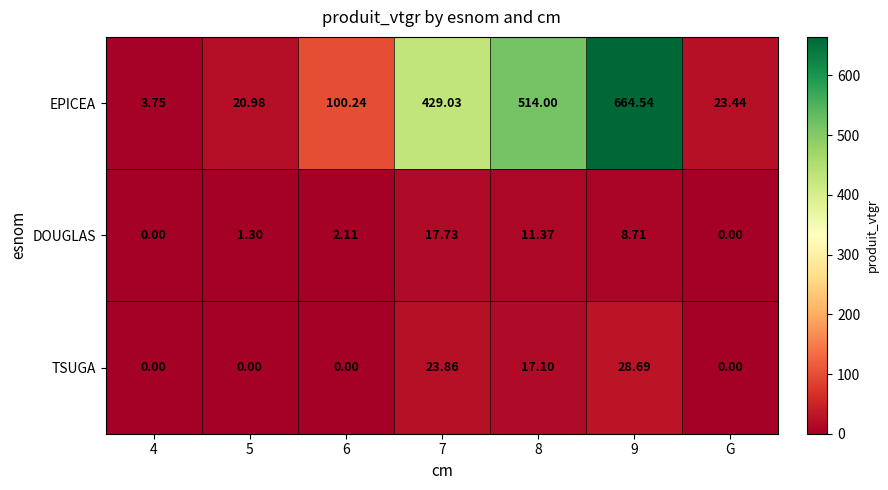

At how many categories does at least one series exceed 373?

3